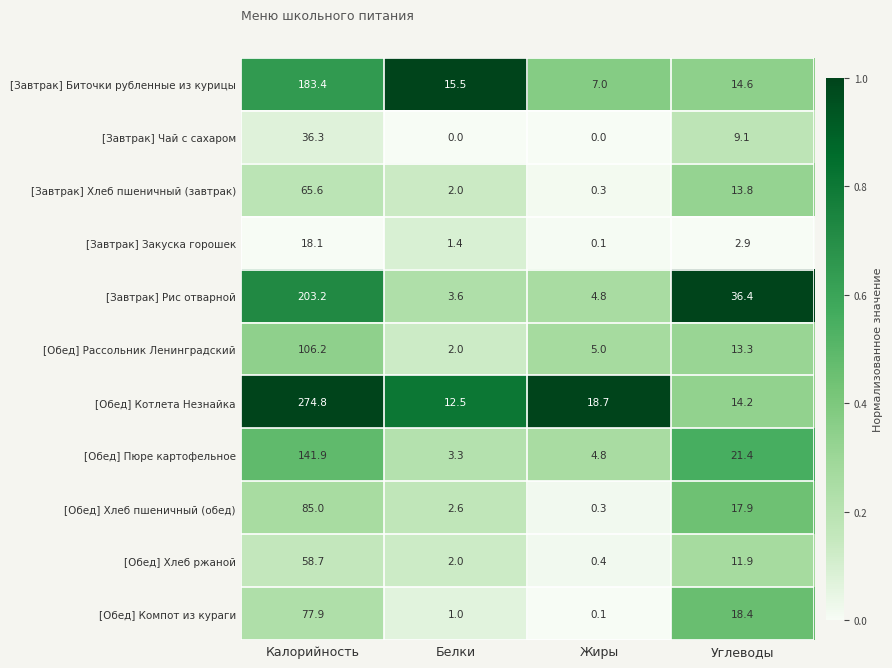

True or false: [Обед] Котлета Незнайка has a value of 189.3 at Калорийность.

False